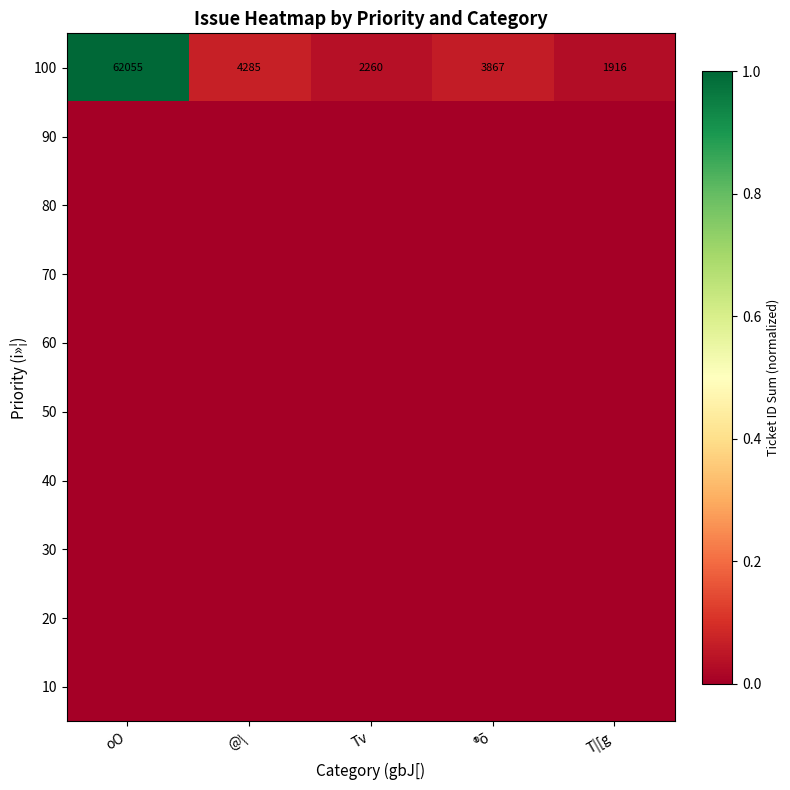

Is it true that 100 equals 2668 at T|[g?

False